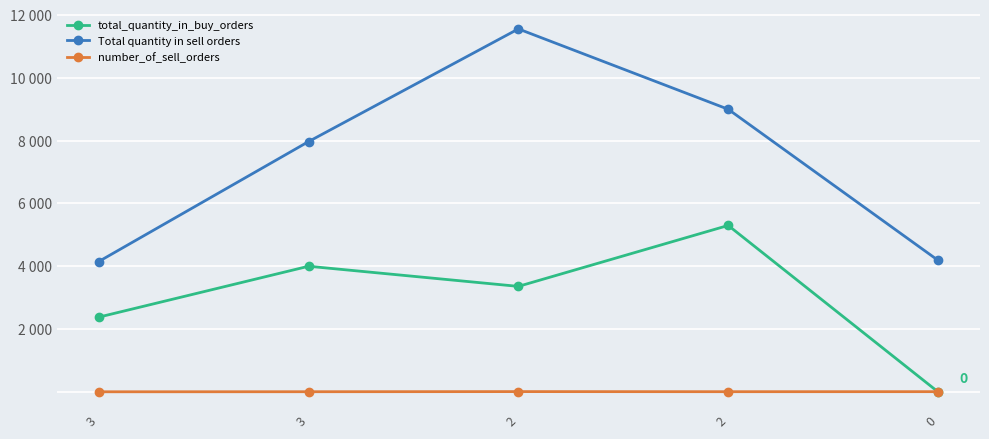

List the labels in order of Total quantity in sell orders value, largest first.

2, 2, 3, 0, 3